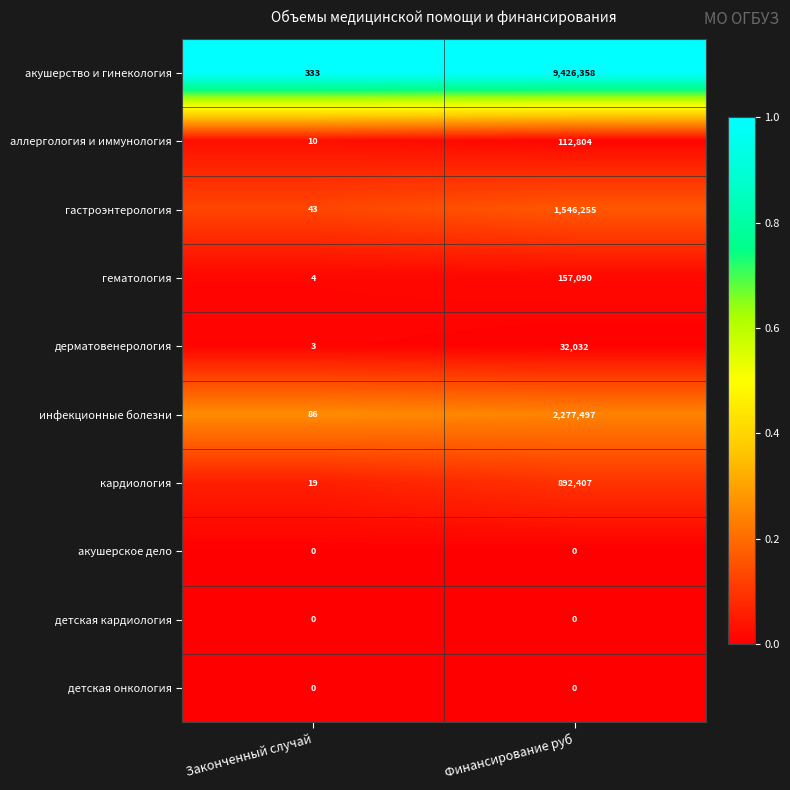

At how many categories does at least one series exceed 0?

2